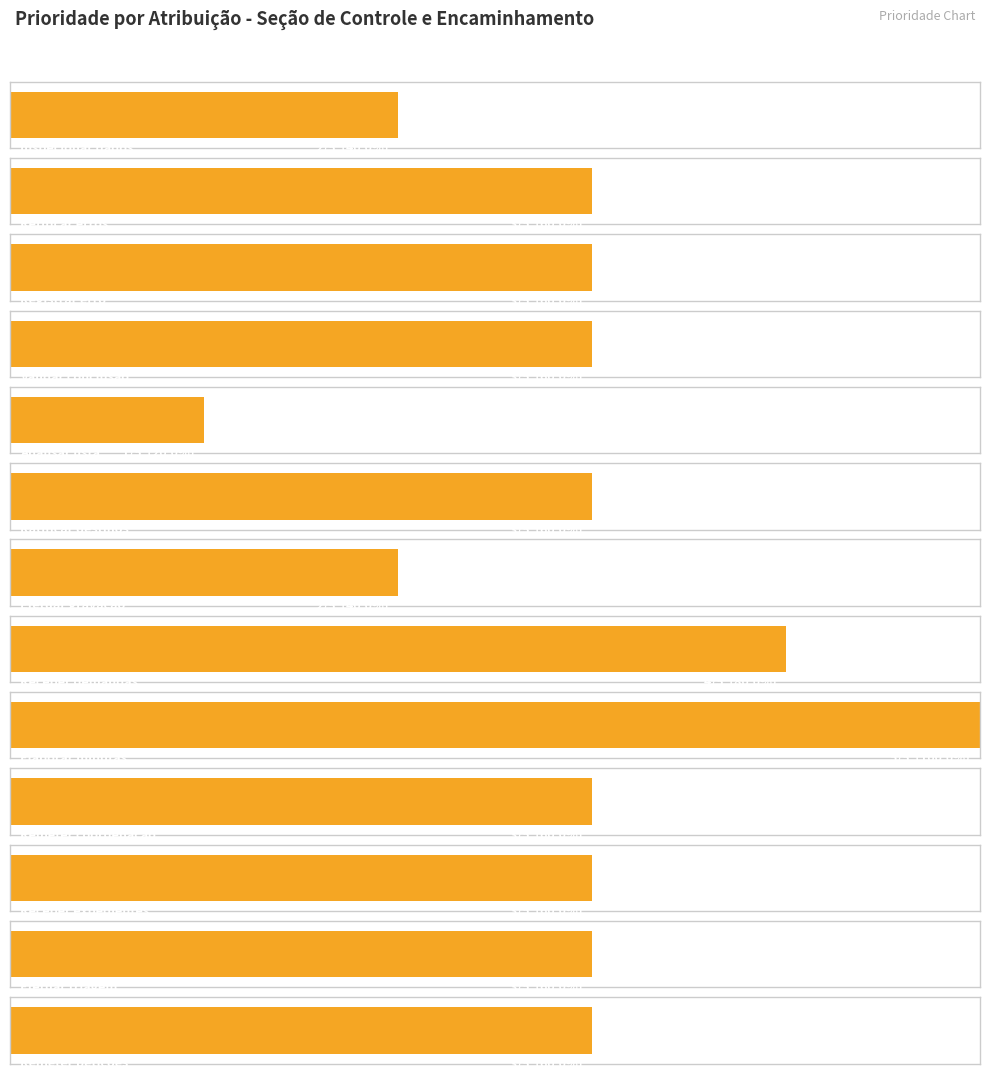

Reading left to right, extract all data points from this chart.

2	3	3	3	1	3	2	4	5	3	3	3	3